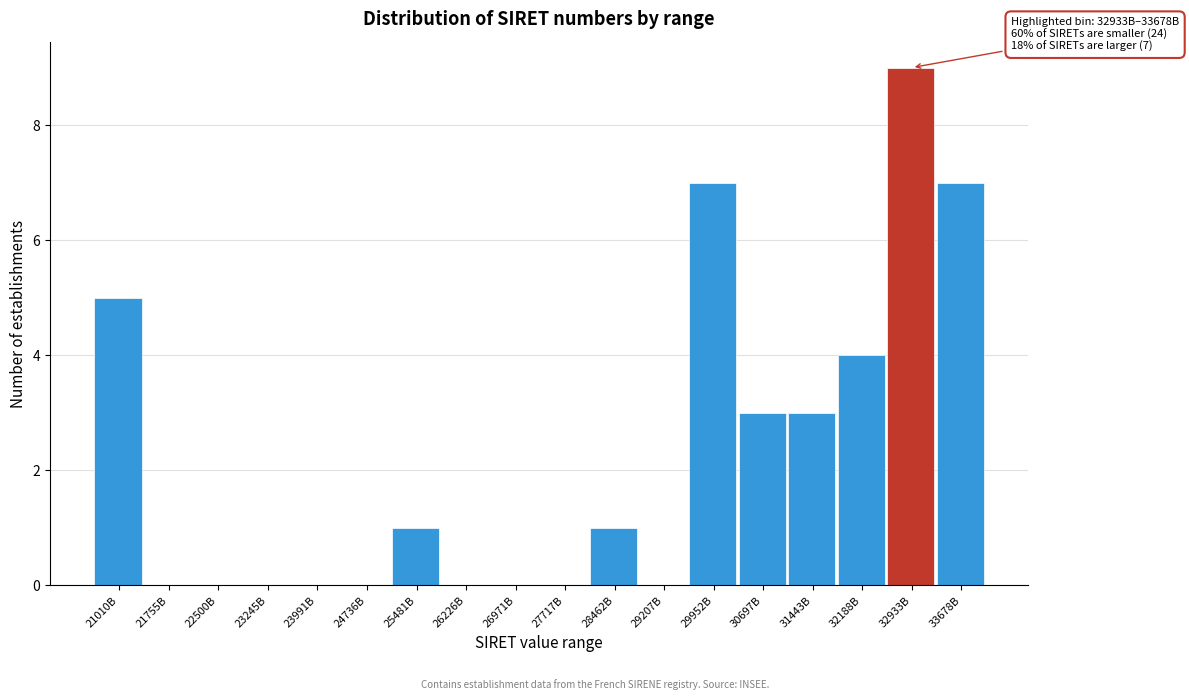

Reading left to right, what are all the values shown in this chart?

21010B=5	21755B=0	22500B=0	23245B=0	23991B=0	24736B=0	25481B=1	26226B=0	26971B=0	27717B=0	28462B=1	29207B=0	29952B=7	30697B=3	31443B=3	32188B=4	32933B=9	33678B=7